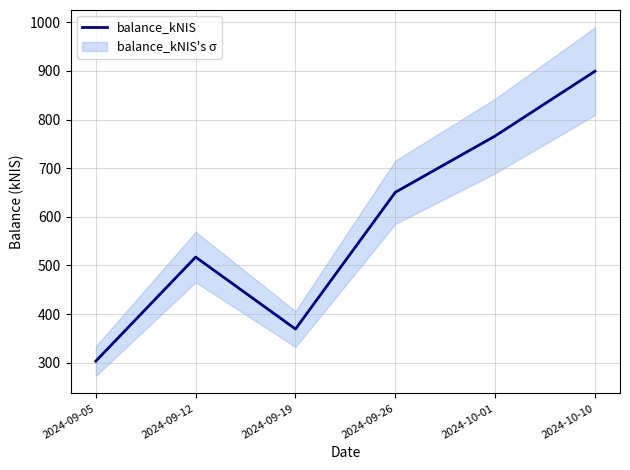

Which category has the lowest value across all series?

2024-09-05